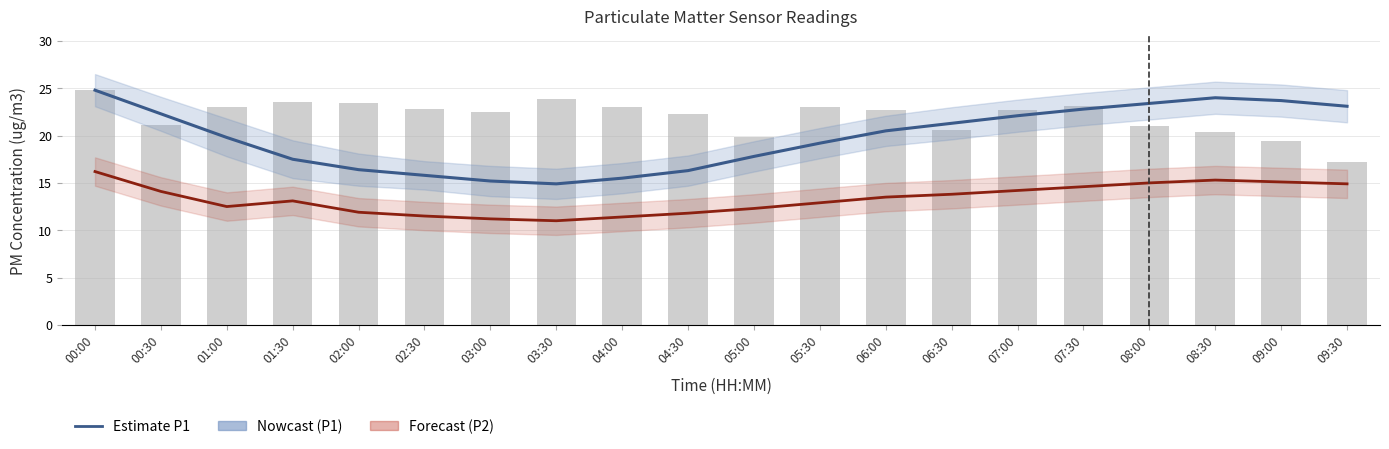

The value of P2 Estimate at 09:00 is 10.2. True or false?

False